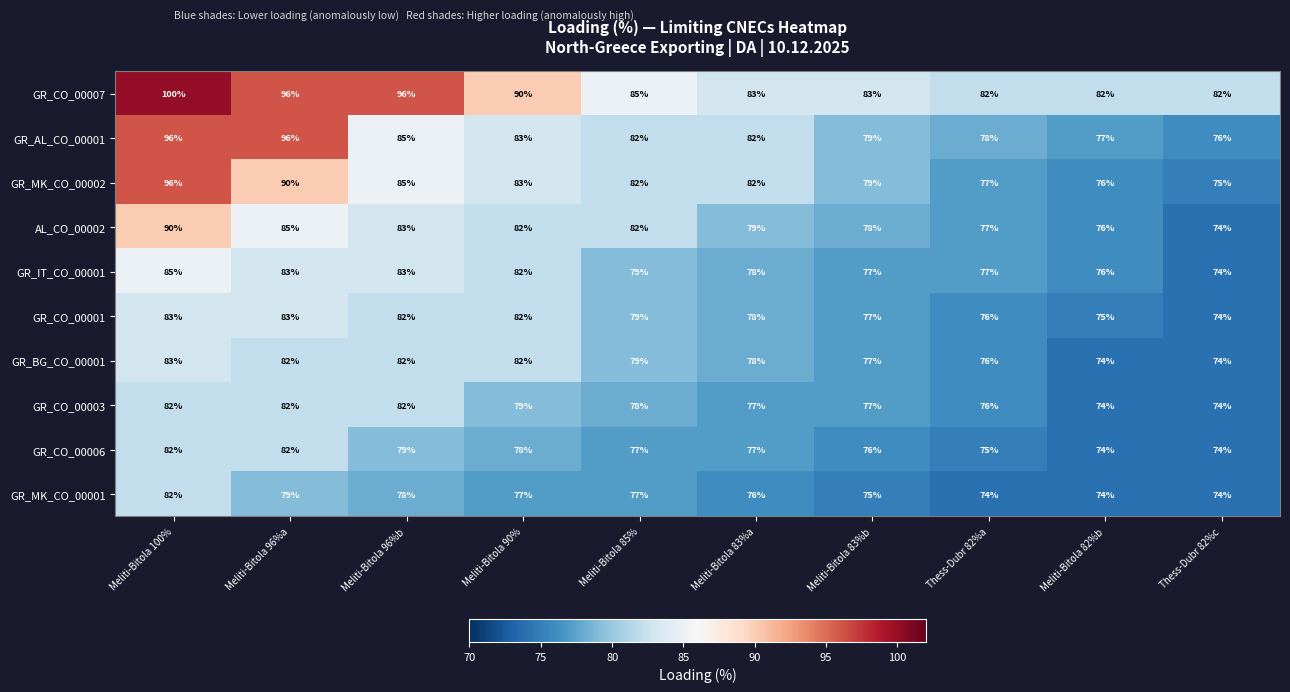

How many GR_CO_00003 values are between 76 and 82?

8